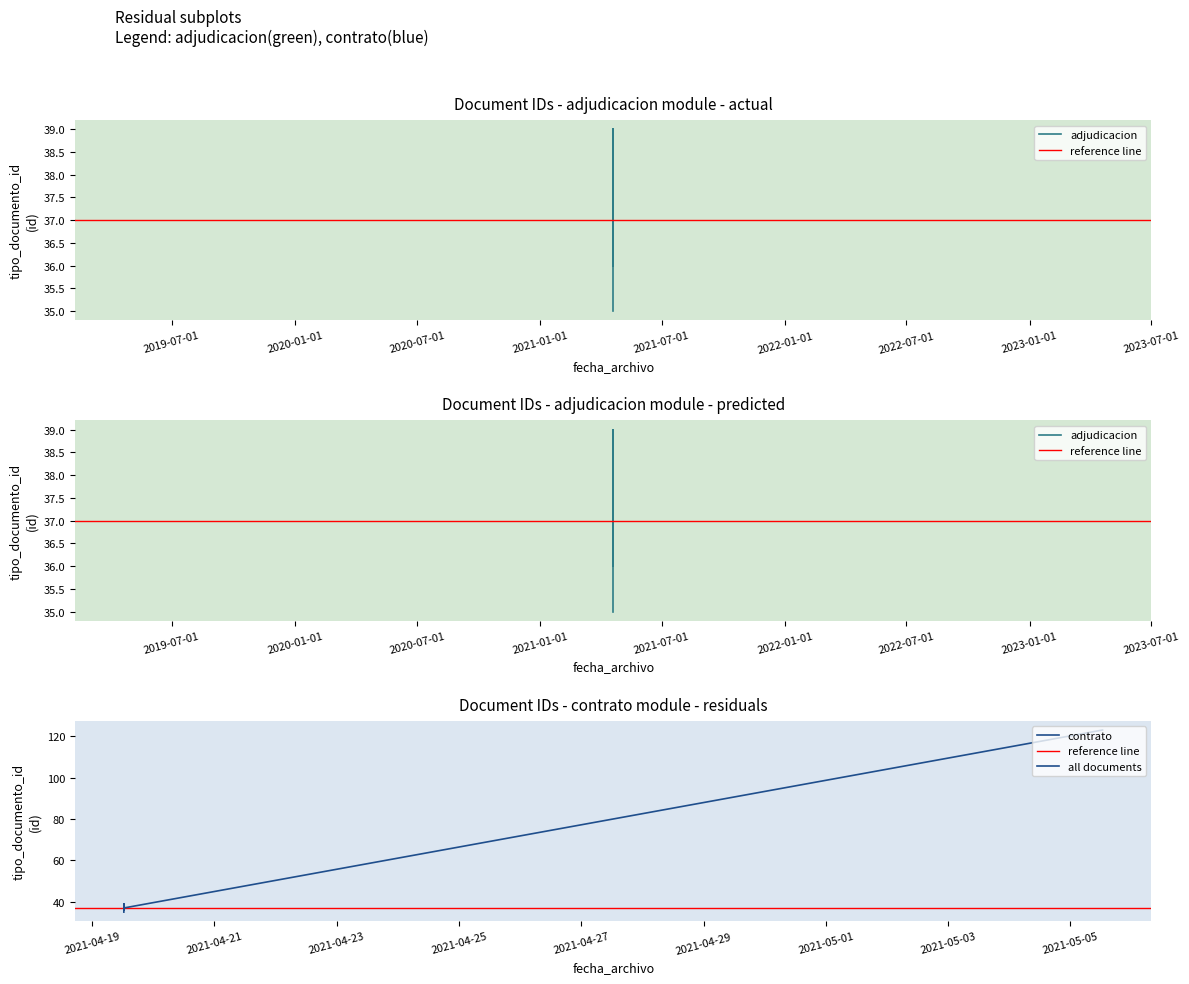

Which has a higher value, 2021-04-19 12:25:56 or 2021-04-19 12:25:56?

2021-04-19 12:25:56